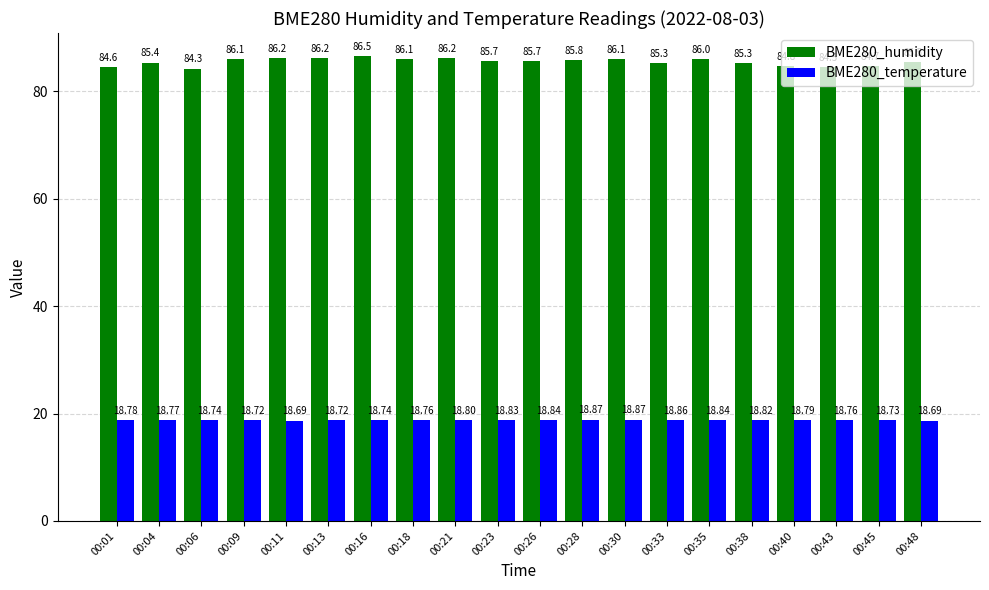

What is the sum of all BME280_temperature values?

375.6